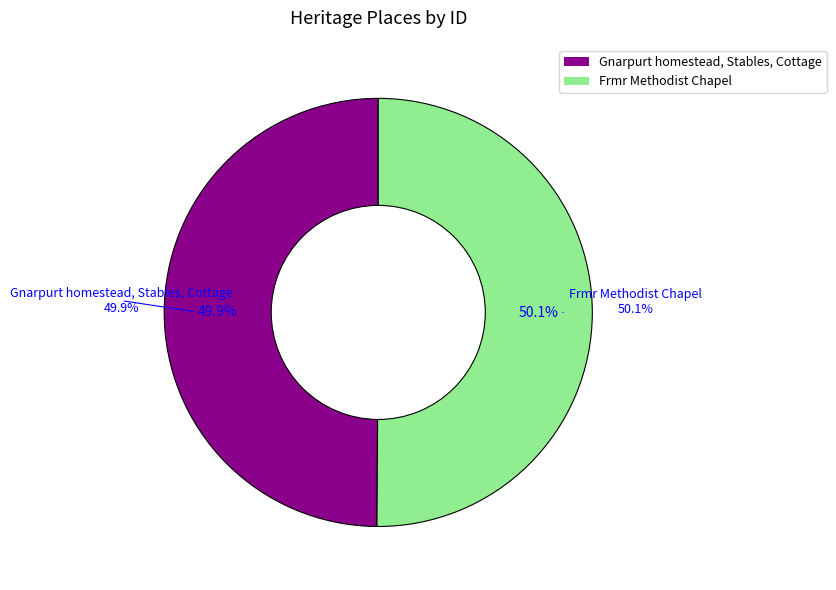

Which slice is the smallest?

Gnarpurt homestead, Stables, Cottage